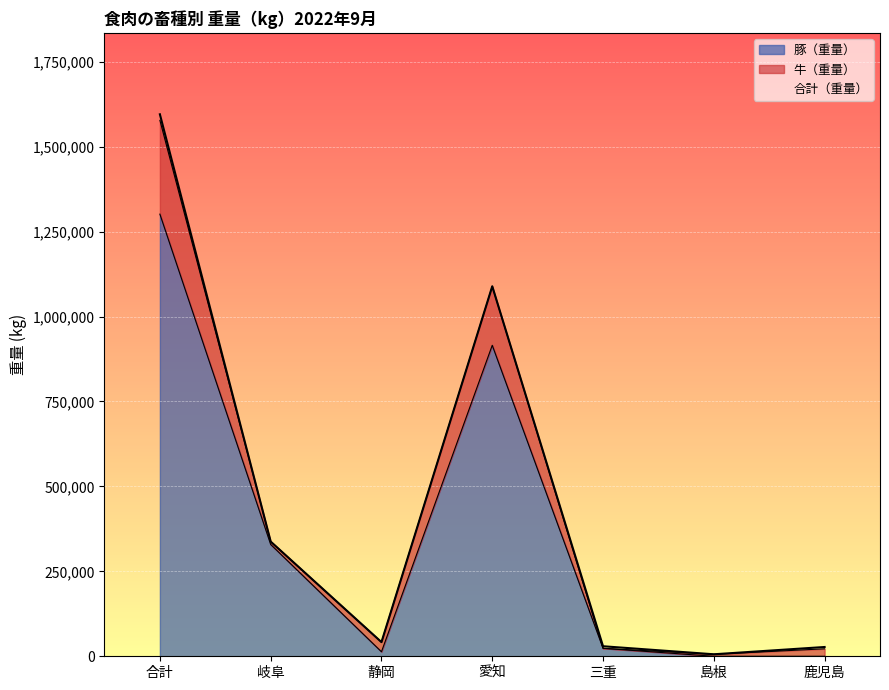

At which label does 豚（重量） reach its peak?

合計